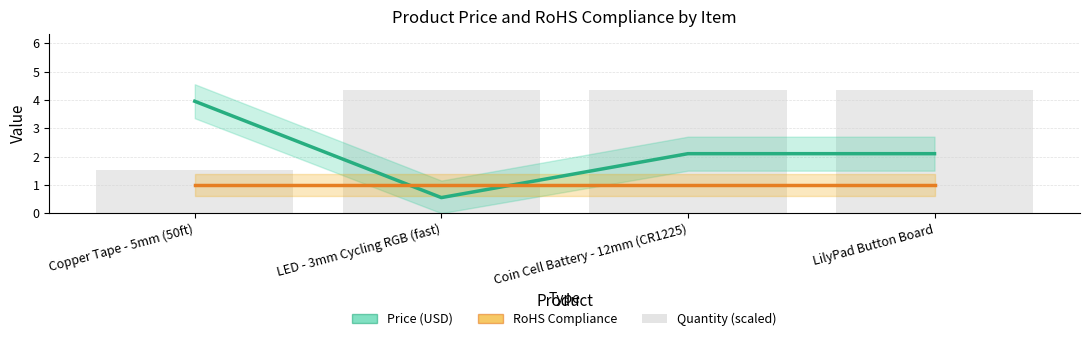

Reading left to right, list all the values displayed in this chart.

Price (USD): 4.0	0.6	2.1	2.1
RoHS Compliance: 1.0	1.0	1.0	1.0
Quantity (scaled): 1.5	4.3	4.3	4.3